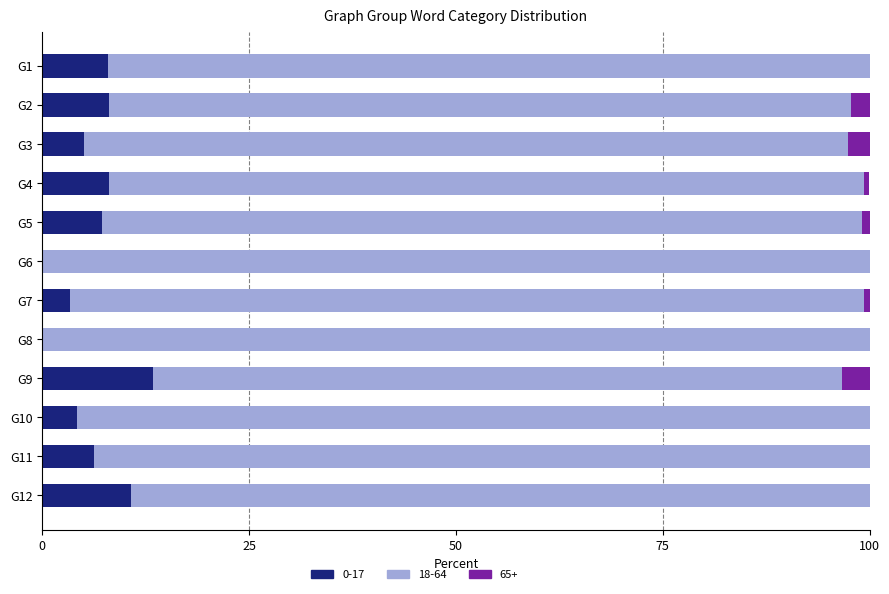

Count the number of categories in the chart.

12